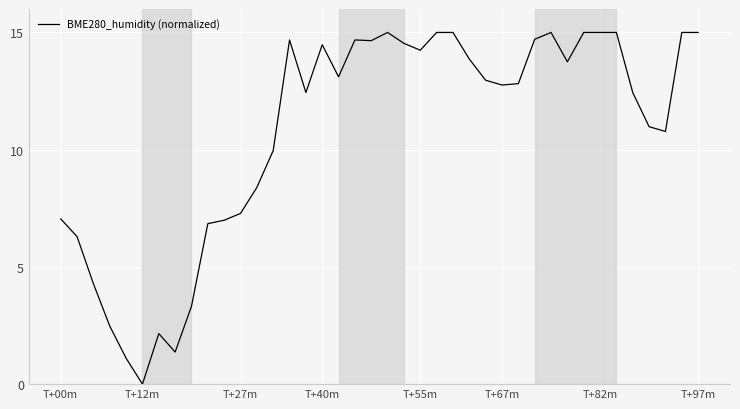

Reading left to right, what are all the values shown in this chart?

7.0	6.3	4.3	2.5	1.1	0.0	2.2	1.4	3.3	6.8	7.0	7.3	8.4	10.0	14.7	12.4	14.5	13.1	14.7	14.7	15.0	14.5	14.2	15.0	15.0	13.9	13.0	12.8	12.8	14.7	15.0	13.7	15.0	15.0	15.0	12.4	11.0	10.8	15.0	15.0